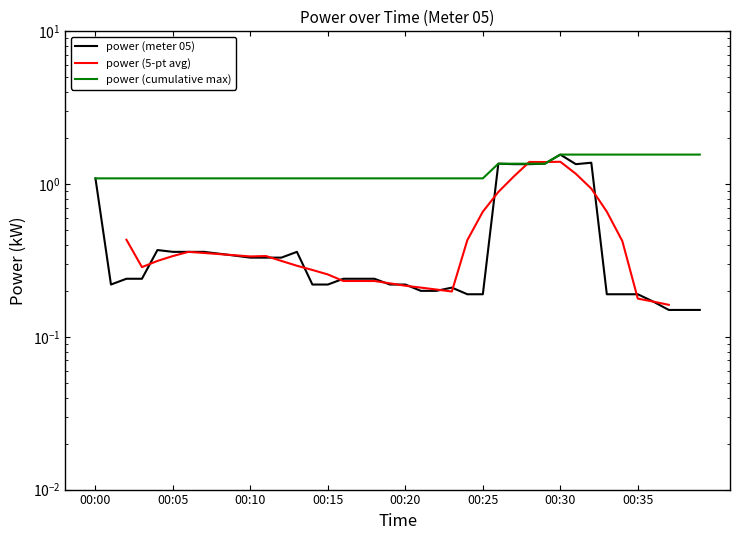

What is the sum of all values?

18.8